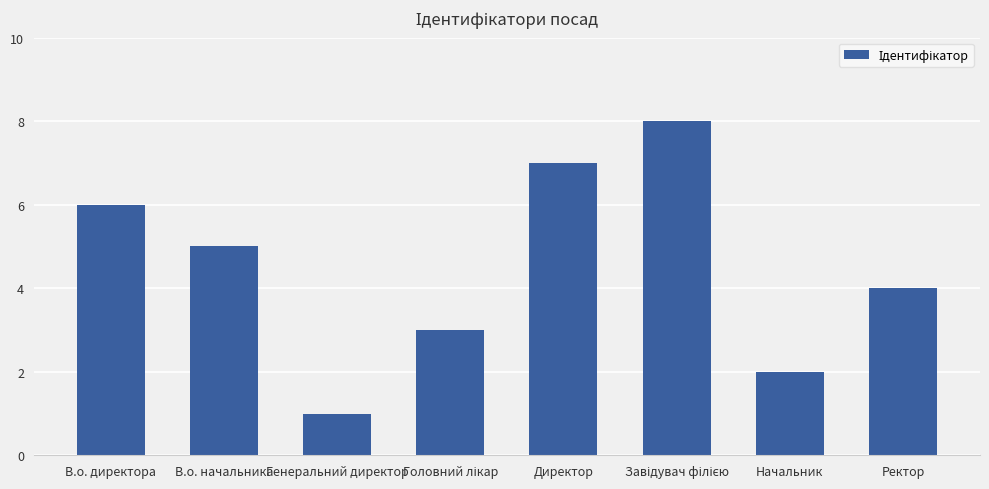

What position from the left is Директор?

5